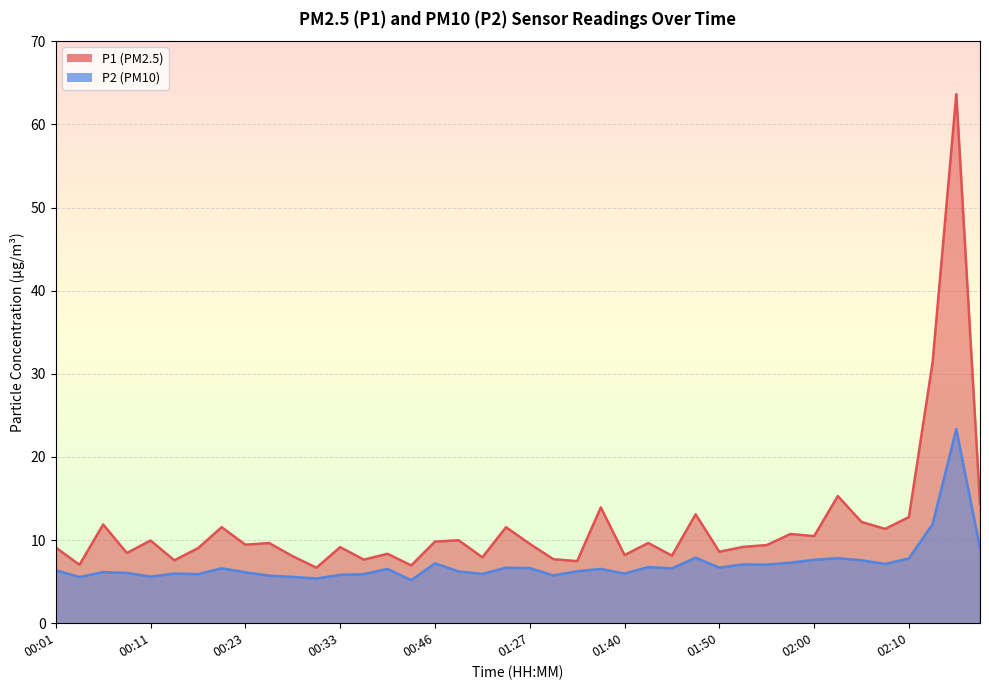

Reading left to right, what are all the values shown in this chart?

P1: 9.1	7.0	11.9	8.4	9.9	7.6	9.0	11.6	9.4	9.7	8.1	6.7	9.2	7.7	8.3	7.0	9.8	10.0	7.9	11.6	9.6	7.7	7.5	13.9	8.2	9.7	8.1	13.1	8.6	9.2	9.4	10.7	10.5	15.3	12.2	11.3	12.8	31.4	63.6	14.3
P2: 6.4	5.5	6.2	6.0	5.6	6.0	5.9	6.6	6.1	5.7	5.6	5.4	5.8	5.9	6.5	5.2	7.2	6.2	5.9	6.7	6.6	5.8	6.2	6.5	6.0	6.8	6.6	7.9	6.7	7.1	7.0	7.3	7.6	7.8	7.6	7.1	7.8	11.9	23.4	9.1